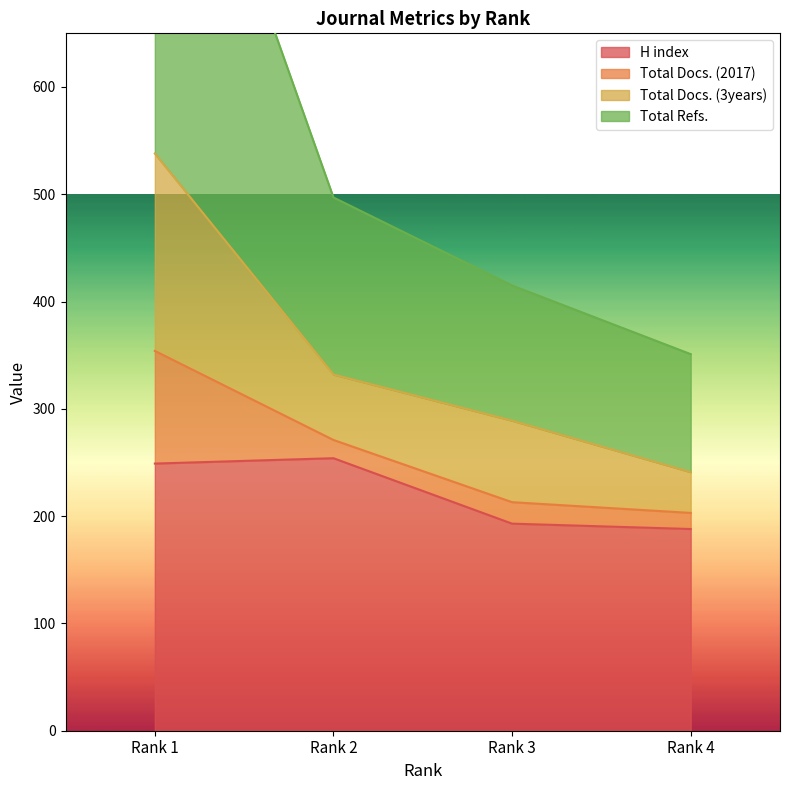

What is the value of the Total Refs. point at the 1st from the left?

966